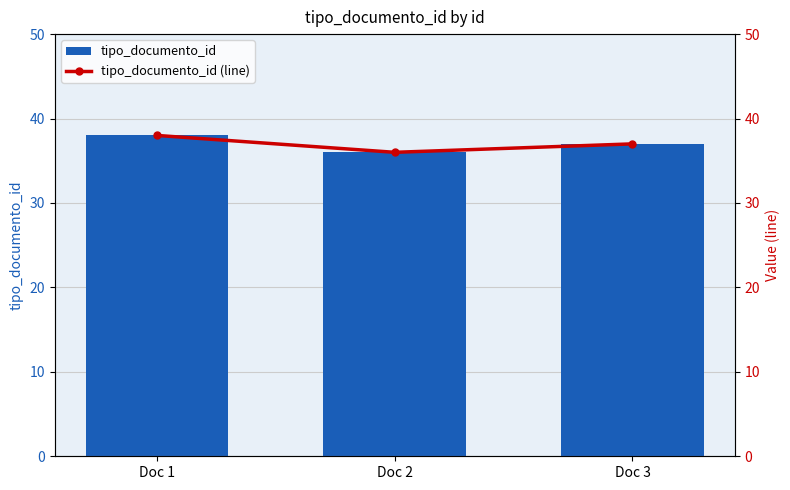

What is the total value across all series at Doc 2?

72